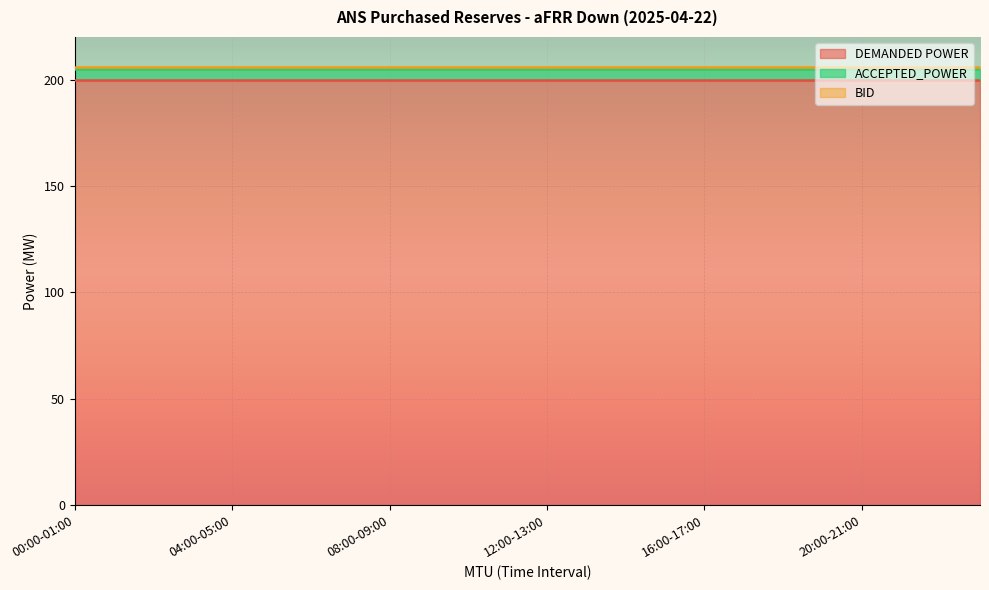

Is it true that ACCEPTED_POWER equals 5 at 03:00-04:00?

True